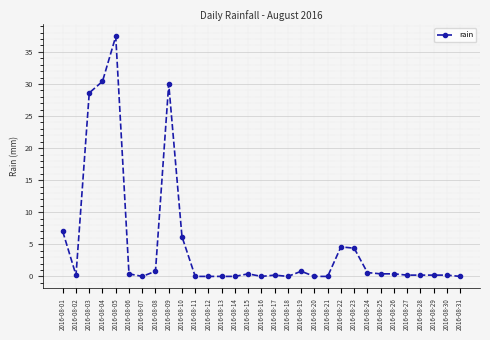

Read the value at 2016-08-25.

0.4